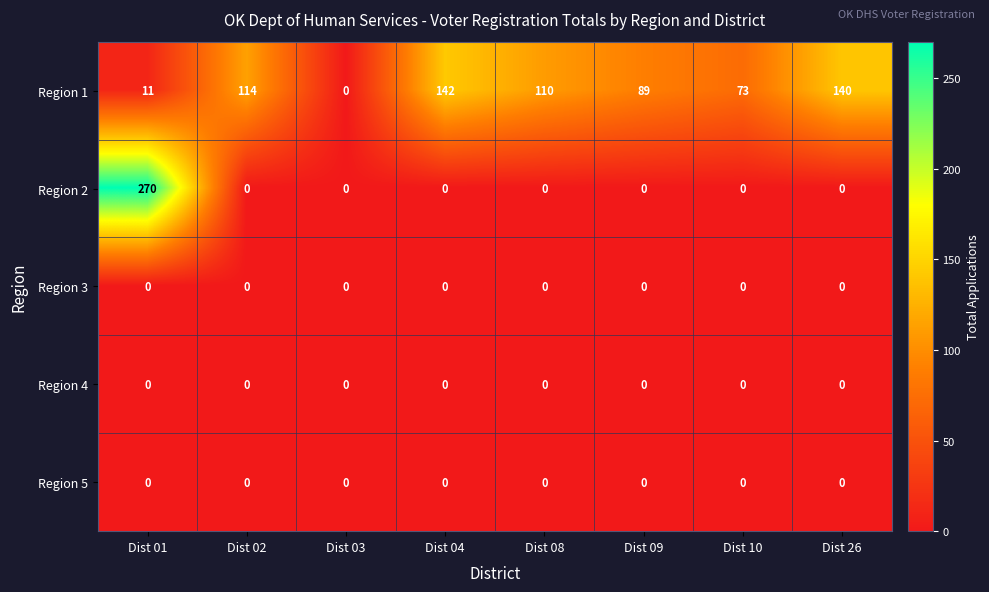

What is the sum of all Region 1 values?

679